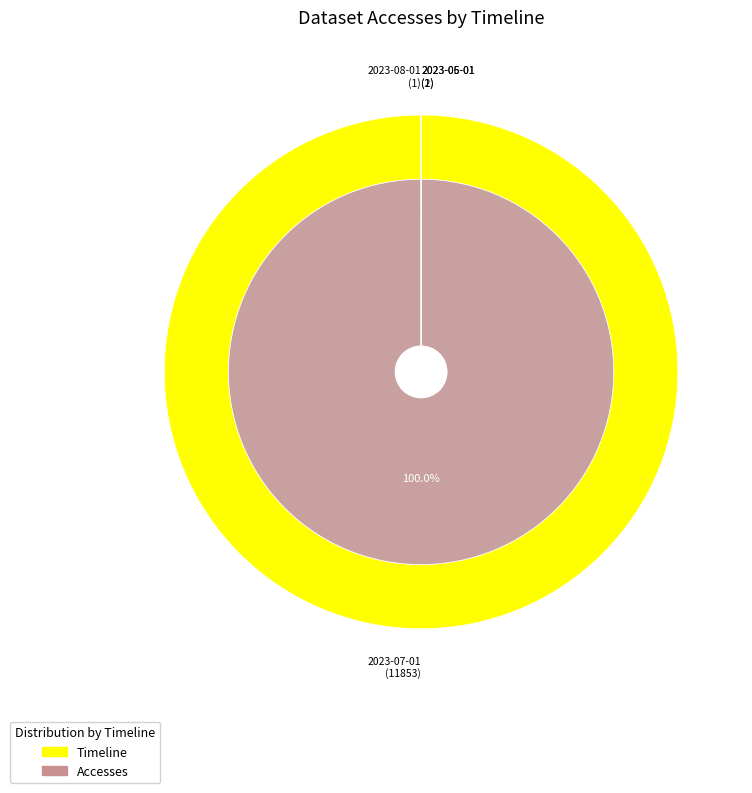

True or false: accesses accounts for 1% of the total.

False